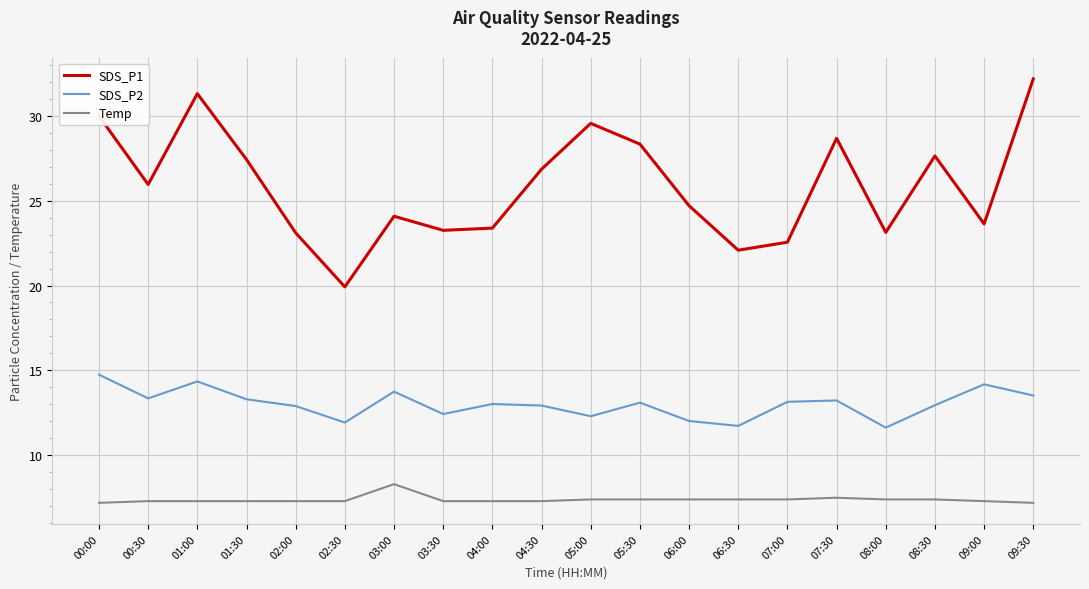

What is the spread (max minus min) of values at 06:00?

17.3